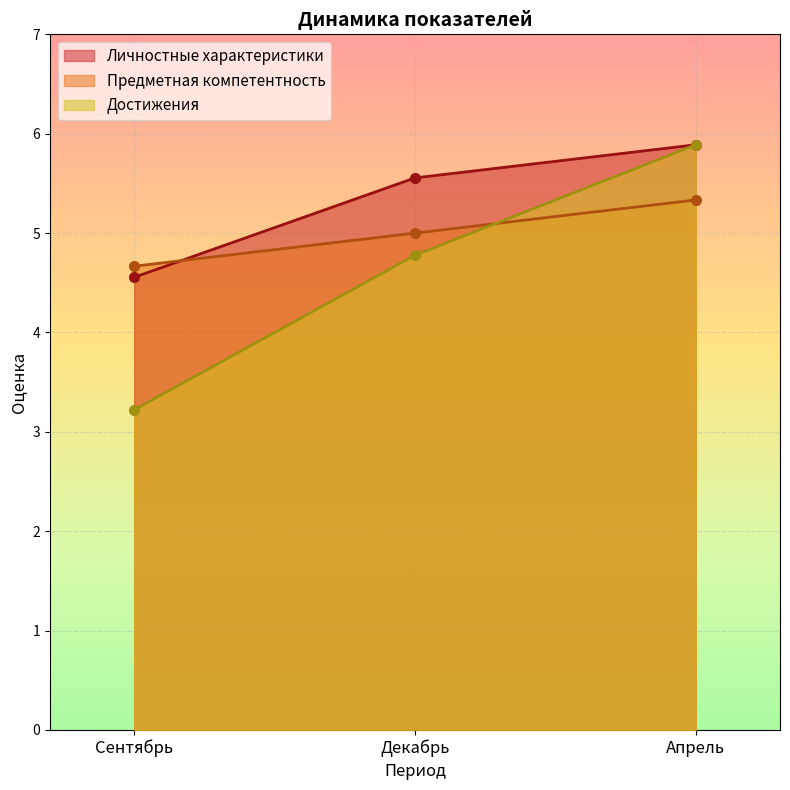

Which category has the lowest value in the Предметная компетентность series?

Сентябрь